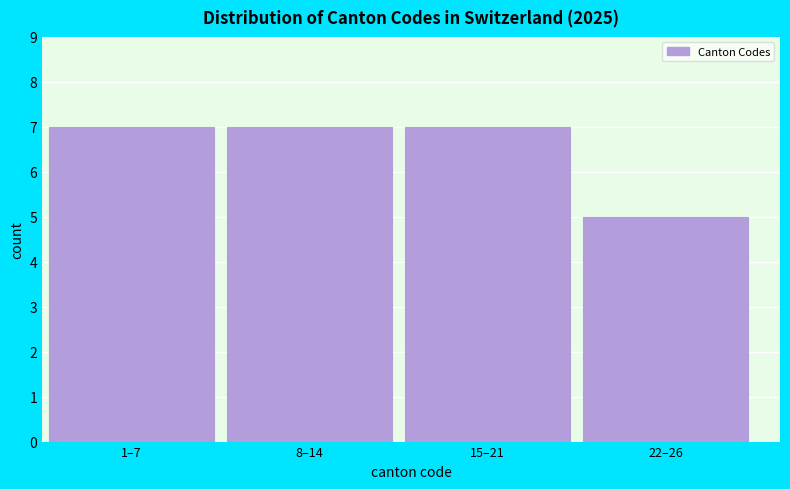

Reading right to left, transcribe all the data shown in this chart.

5	7	7	7